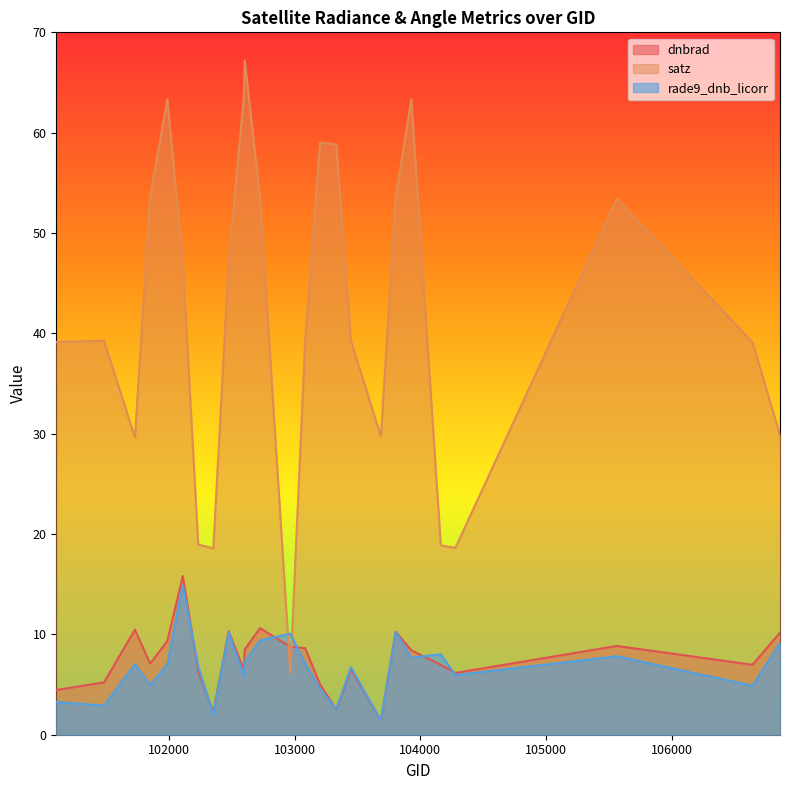

True or false: dnbrad has more than 1 points higher than both neighbors.

True